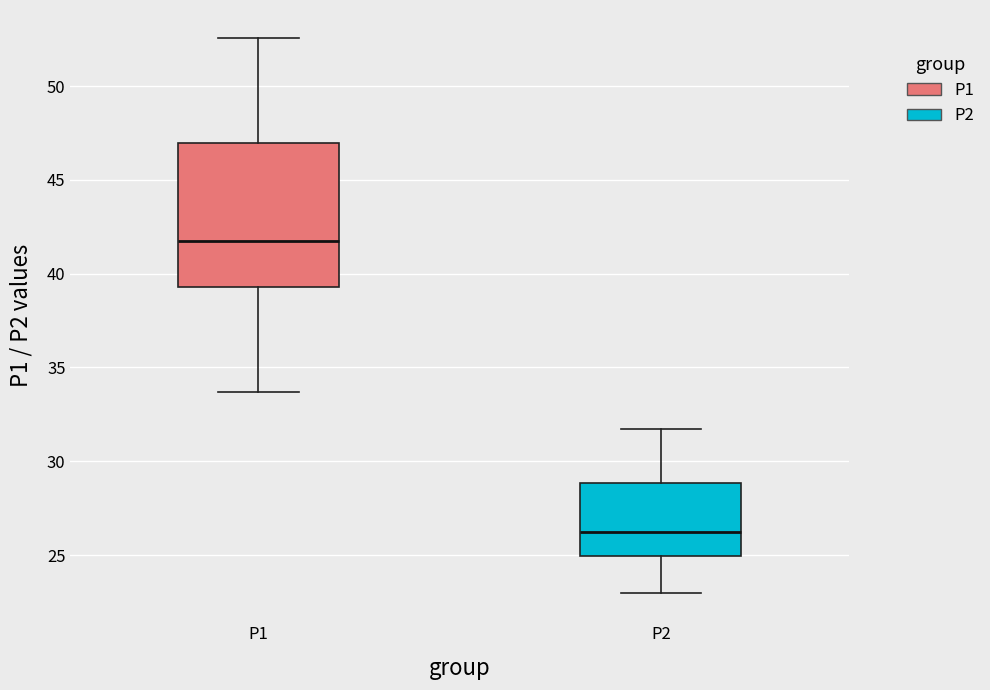

Which box's median line is the lowest?

P2